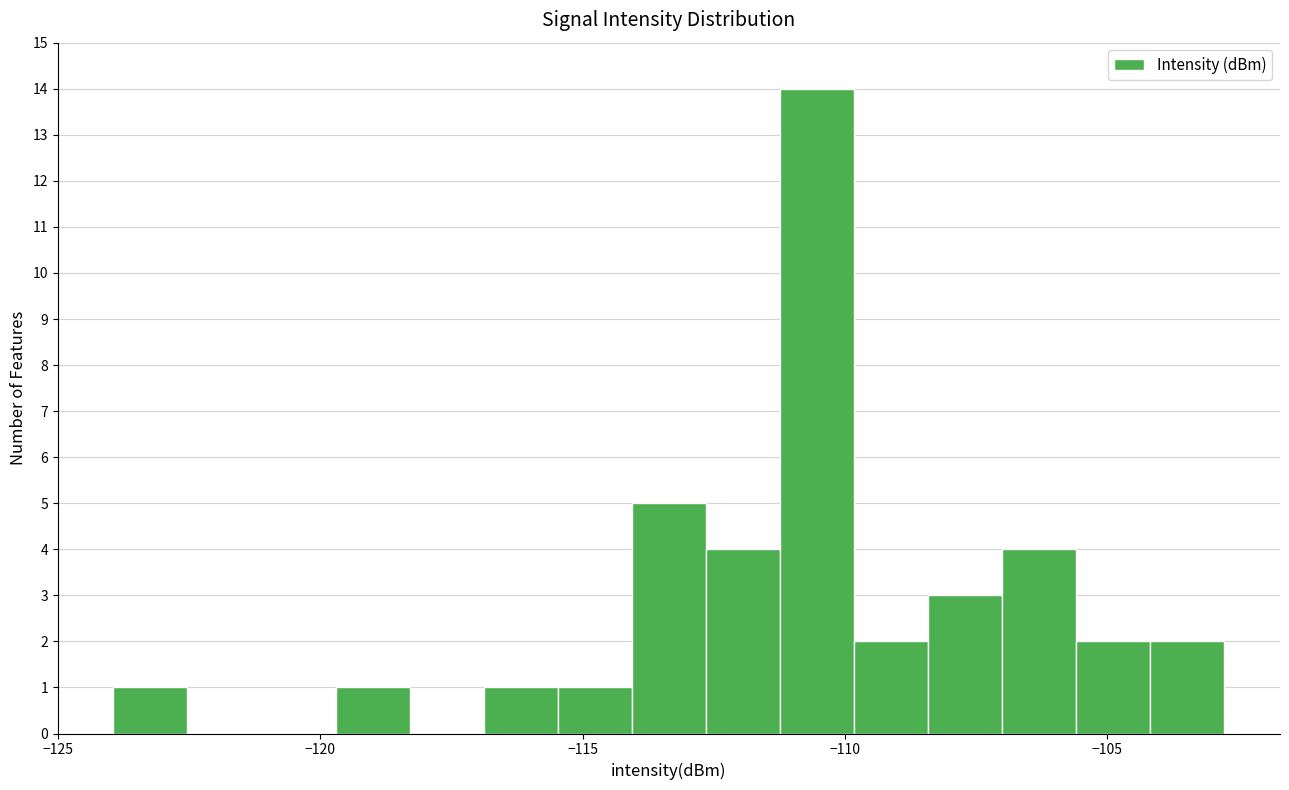

Around what value on the x-axis is the tallest bar? Give the approximate position of its centre, as read against the axis.

-110.5